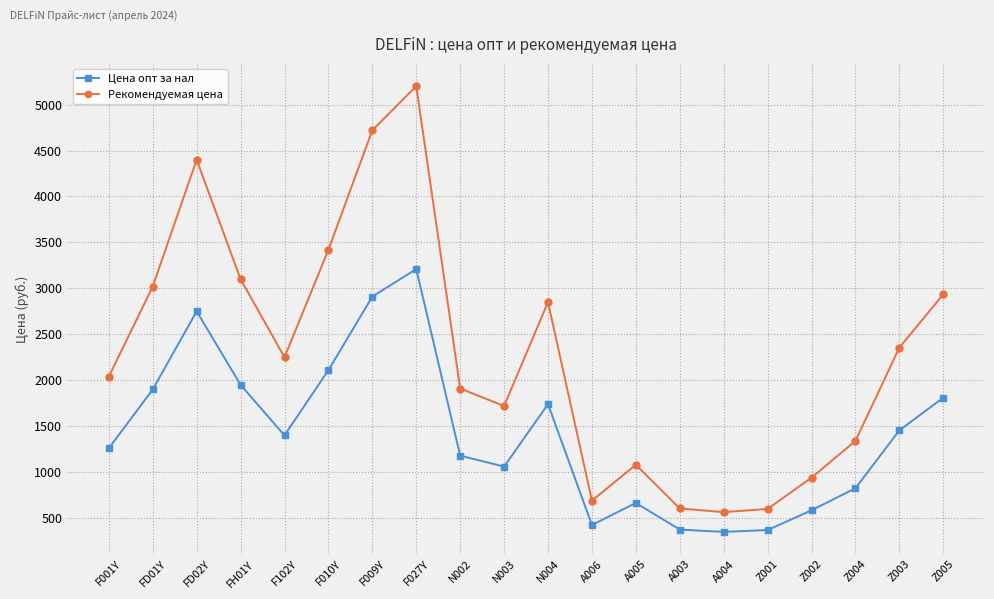

The value of Цена опт за нал at F027Y is 3210. True or false?

True